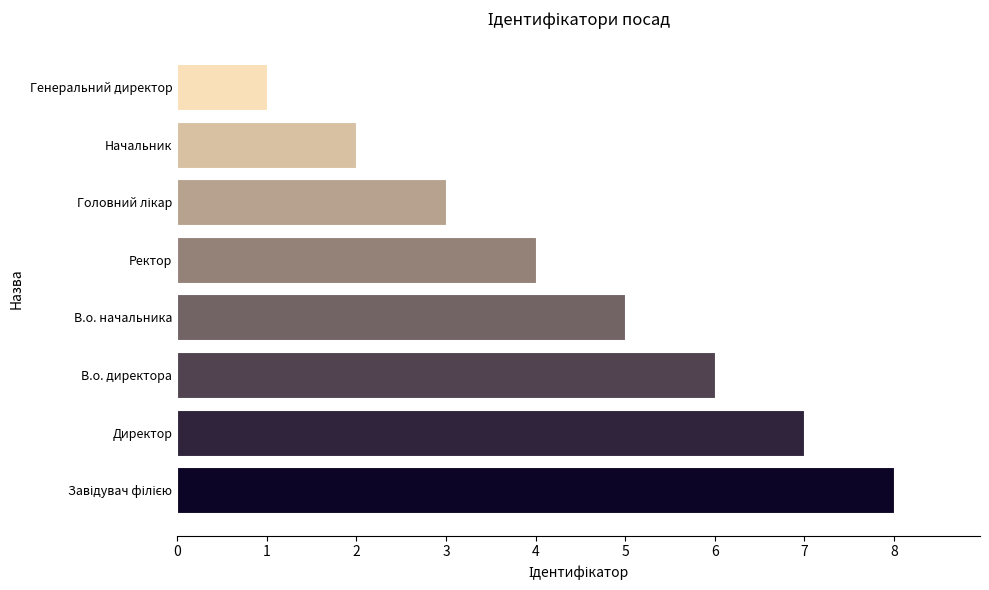

How many data points are less than 5?

4